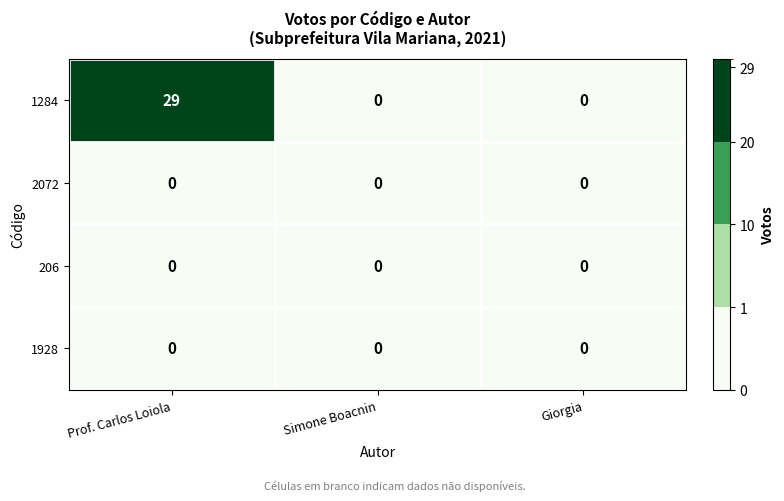

Which series has the largest range (max minus min)?

1284